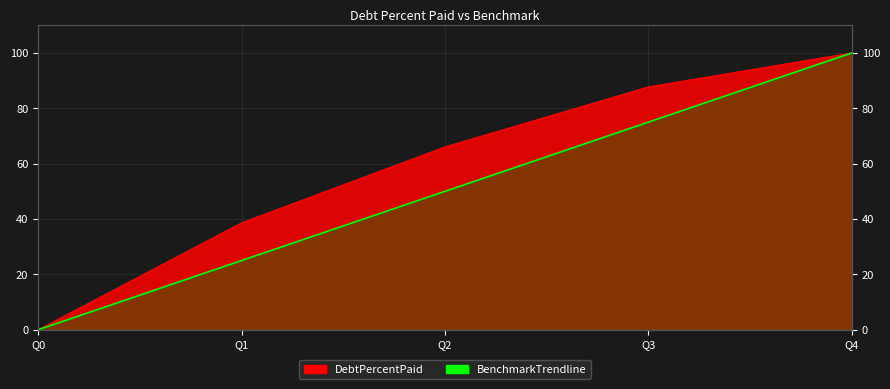

True or false: DebtPercentPaid and BenchmarkTrendline intersect in this chart.

False